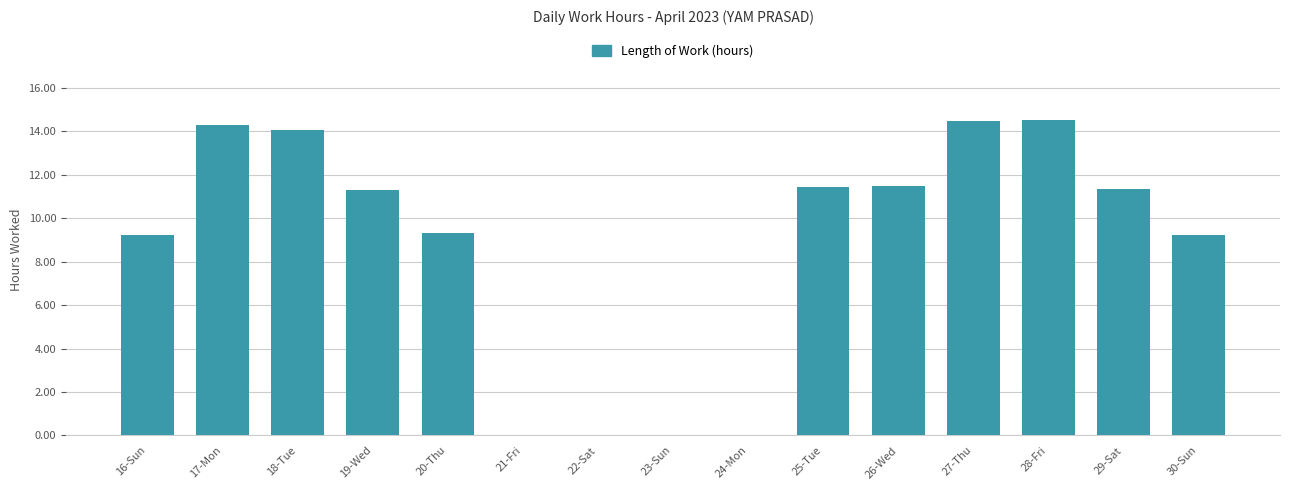

Is it true that the value at 30-Sun is 9.2?

True